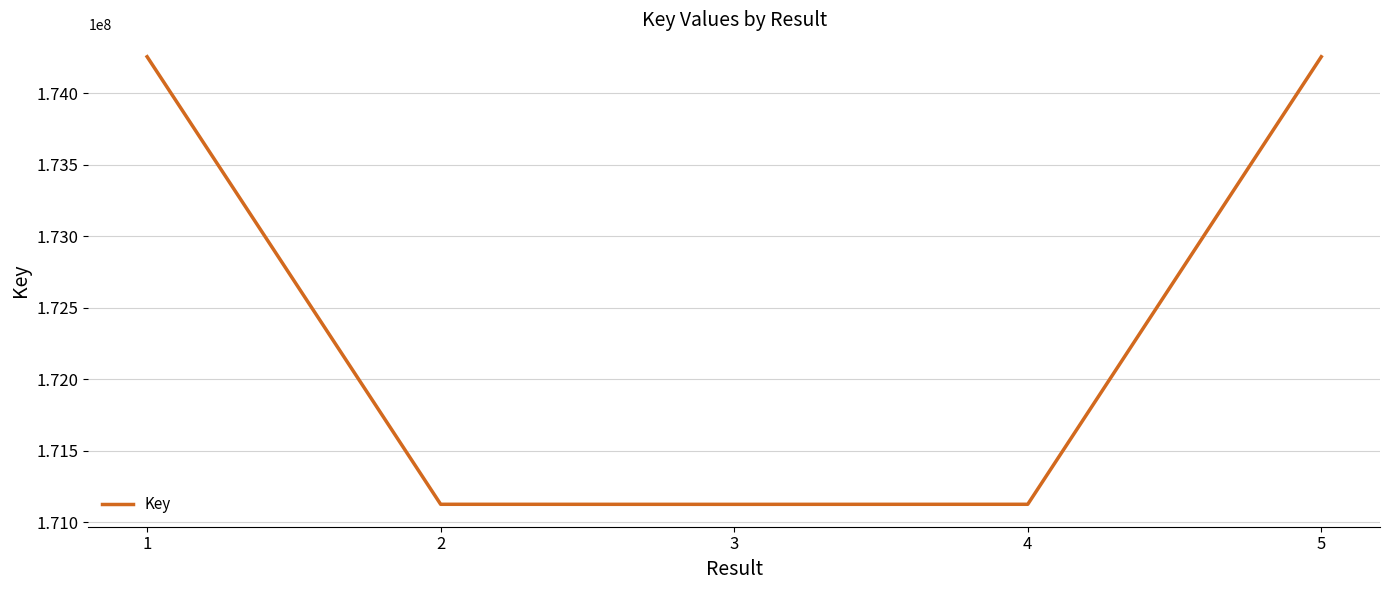

What is the greatest value displayed?

174255196